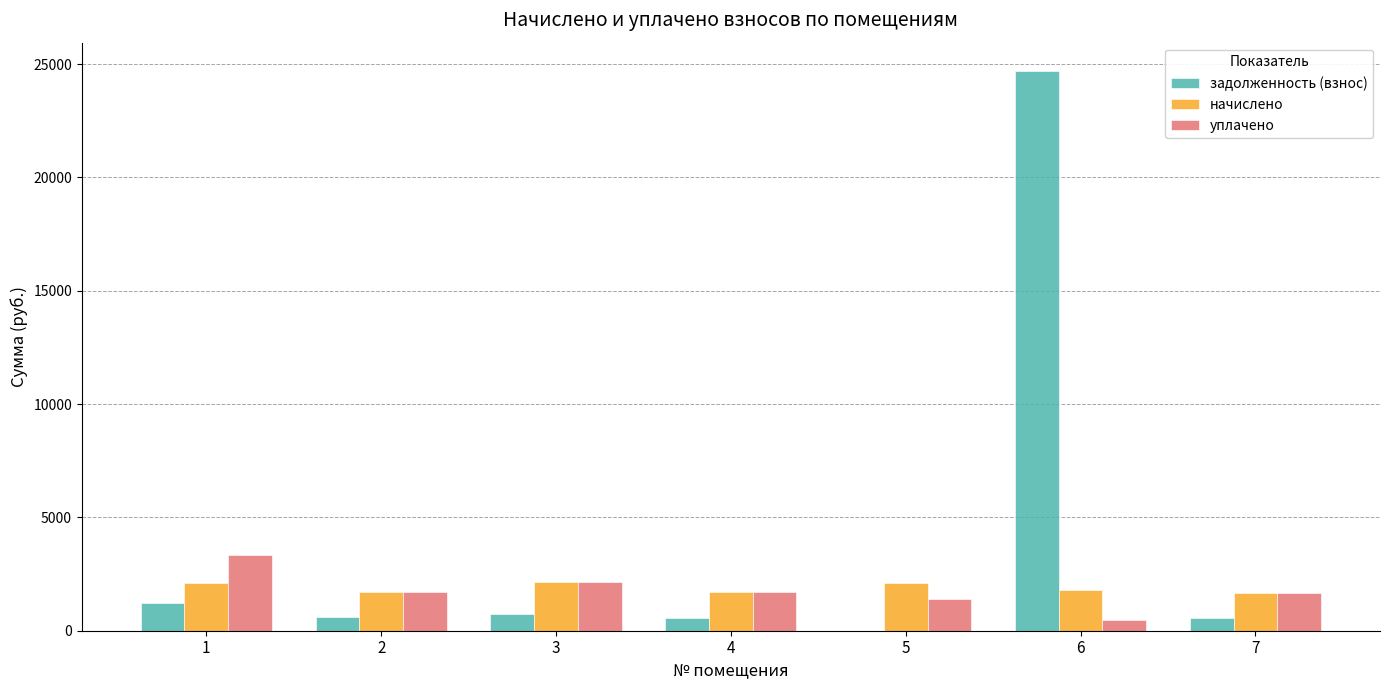

Where does the задолженность (взнос) series first go above 592?

1